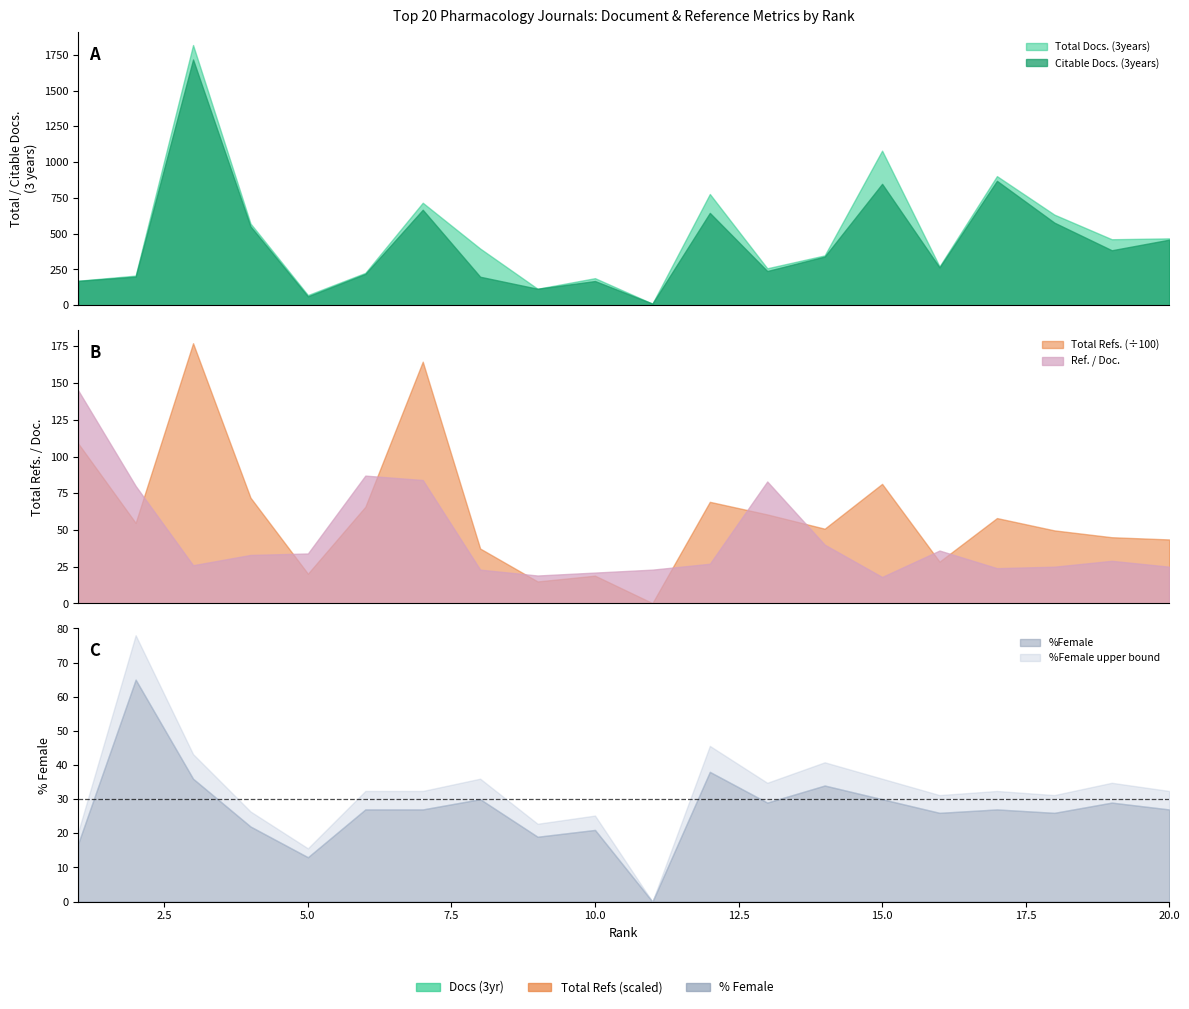

Reading left to right, transcribe all the data shown in this chart.

Total Docs. (3years): 1=171	2=207	3=1818	4=571	5=71	6=226	7=716	8=396	9=115	10=189	11=11	12=777	13=258	14=348	15=1080	16=271	17=902	18=633	19=461	20=467
Citable Docs. (3years): 1=170	2=200	3=1717	4=551	5=62	6=219	7=667	8=199	9=115	10=169	11=11	12=645	13=239	14=340	15=848	16=264	17=869	18=577	19=384	20=458
Total Refs.: 1=10888	2=5484	3=17712	4=7200	5=2024	6=6578	7=16456	8=3736	9=1496	10=1890	11=23	12=6916	13=6059	14=5087	15=8138	16=2844	17=5810	18=4972	19=4506	20=4355
Ref. / Doc.: 1=145	2=80	3=26	4=33	5=34	6=87	7=84	8=23	9=19	10=21	11=23	12=27	13=83	14=40	15=18	16=36	17=24	18=25	19=29	20=25
%Female: 1=17	2=65	3=36	4=22	5=13	6=27	7=27	8=30	9=19	10=21	11=0	12=38	13=29	14=34	15=30	16=26	17=27	18=26	19=29	20=27